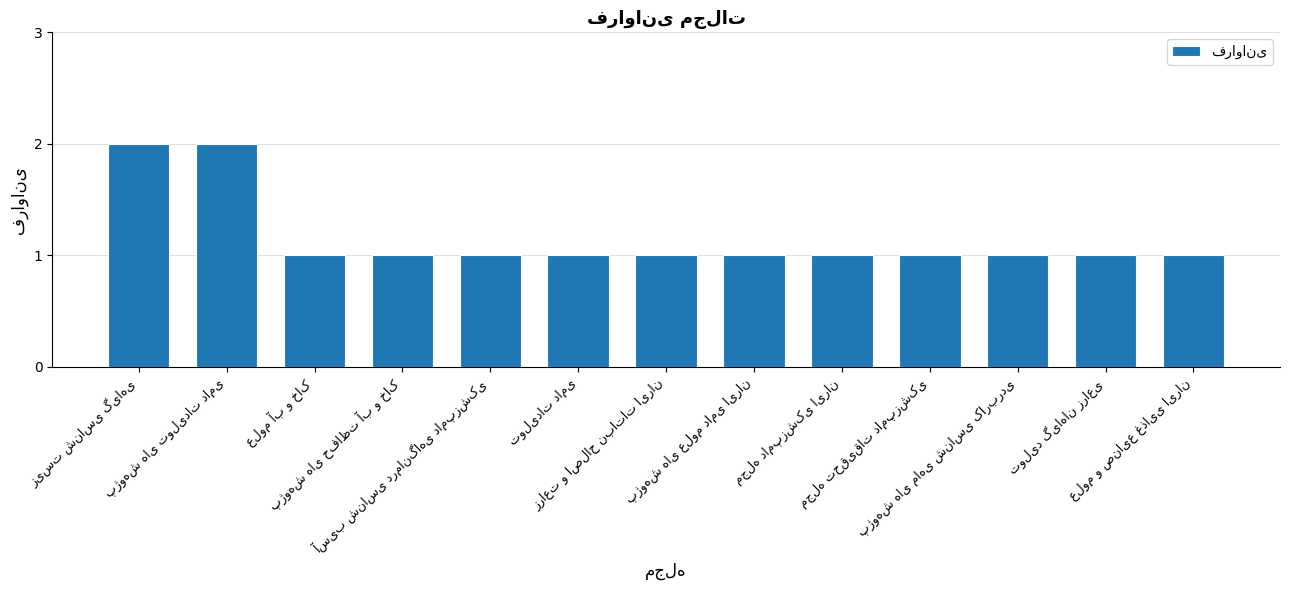

What is the value of the 11th bar from the left?

1